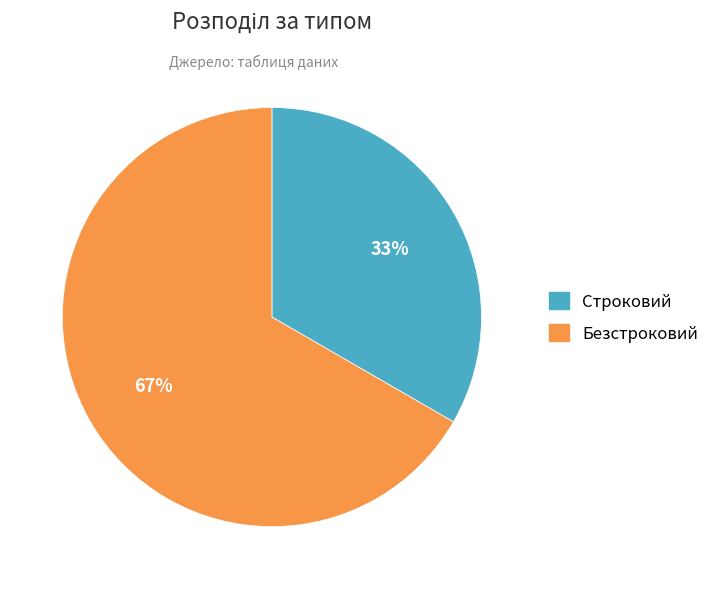

To the nearest percent, what is the combined percentage of Безстроковий and Строковий?

100%